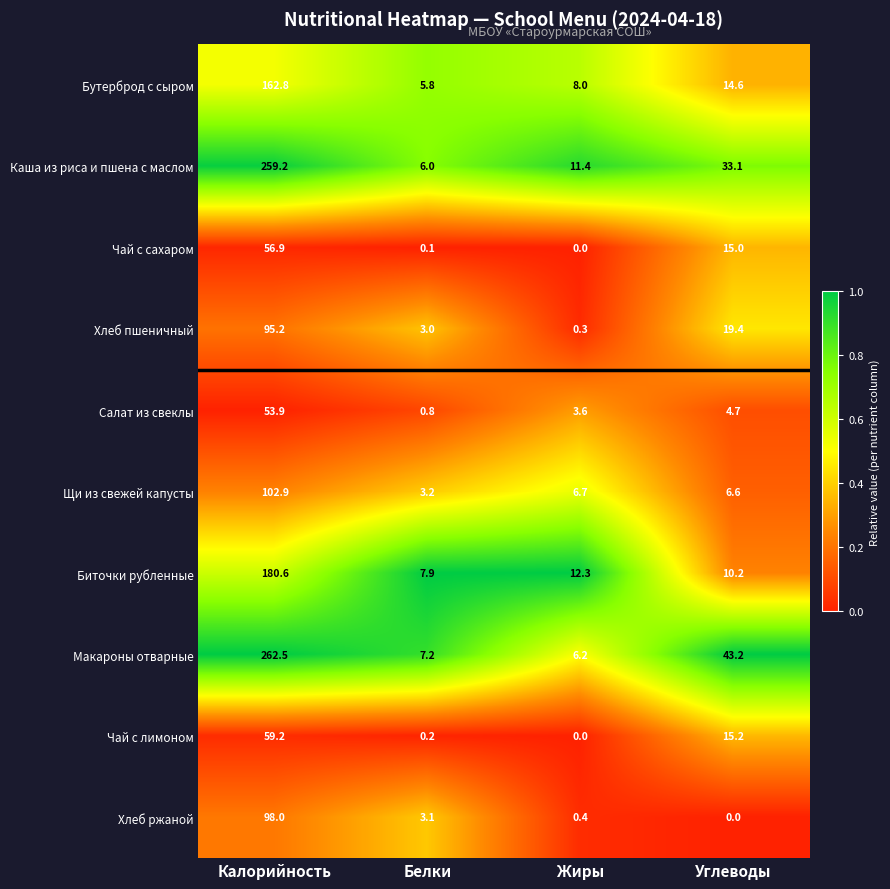

Which series changed the most between Белки and Углеводы?

Макароны отварные